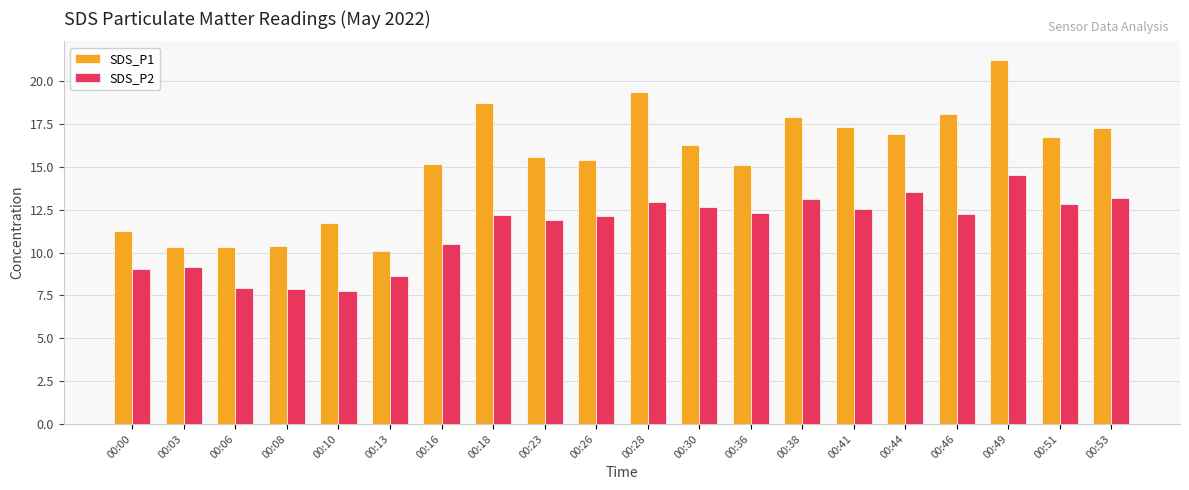

What is the value of the SDS_P1 bar at the 14th from the left?

17.9